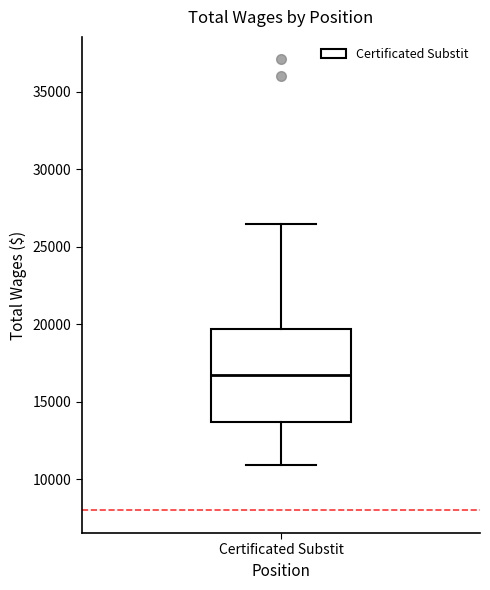

Transcribe this box plot: give where the median line is, the range the box spans, and where the two whiskers end, as read against the y-axis. The values are not printed on the chart, so give them approximately, as read against the axis.

median 17000, box 13500 to 19500, whiskers 11000 to 26500